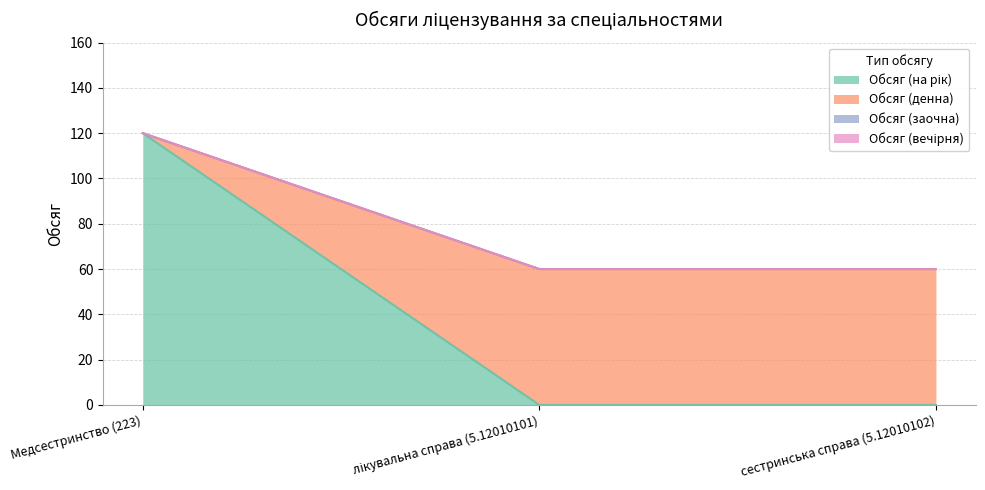

At which label is Обсяг (денна) closest to 90?

Медсестринство (223)